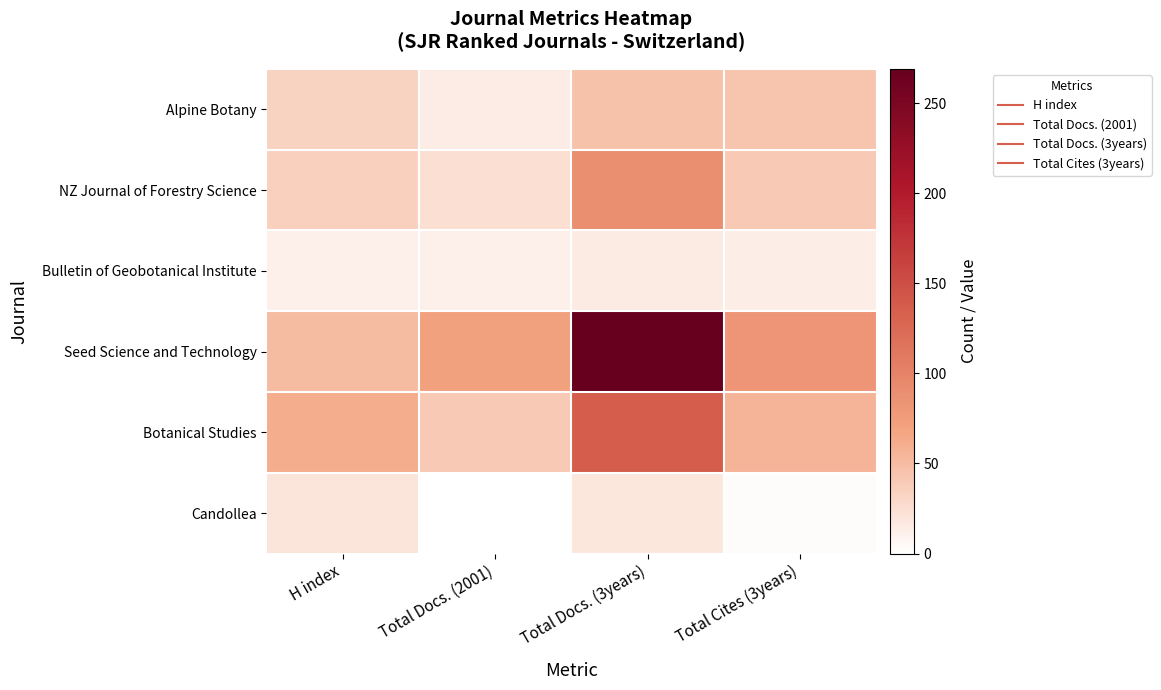

Reading left to right, list all the values displayed in this chart.

Alpine Botany: H index=33	Total Docs. (2001)=14	Total Docs. (3years)=46	Total Cites (3years)=44
NZ Journal of Forestry Science: H index=35	Total Docs. (2001)=24	Total Docs. (3years)=88	Total Cites (3years)=40
Bulletin of Geobotanical Institute: H index=11	Total Docs. (2001)=11	Total Docs. (3years)=15	Total Cites (3years)=13
Seed Science and Technology: H index=50	Total Docs. (2001)=71	Total Docs. (3years)=269	Total Cites (3years)=82
Botanical Studies: H index=61	Total Docs. (2001)=40	Total Docs. (3years)=137	Total Cites (3years)=56
Candollea: H index=21	Total Docs. (2001)=0	Total Docs. (3years)=18	Total Cites (3years)=3